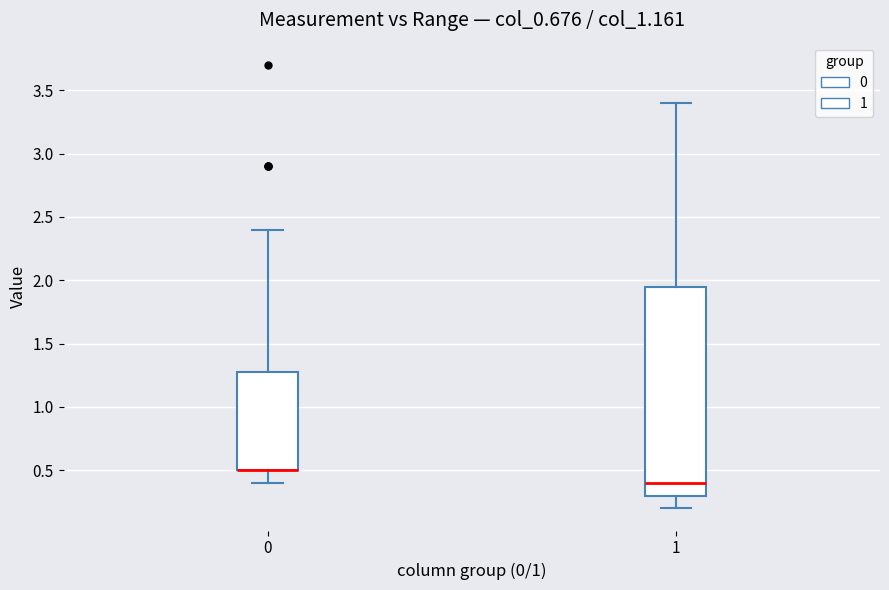

Which box is the tallest, from its lower edge to its upper edge?

1